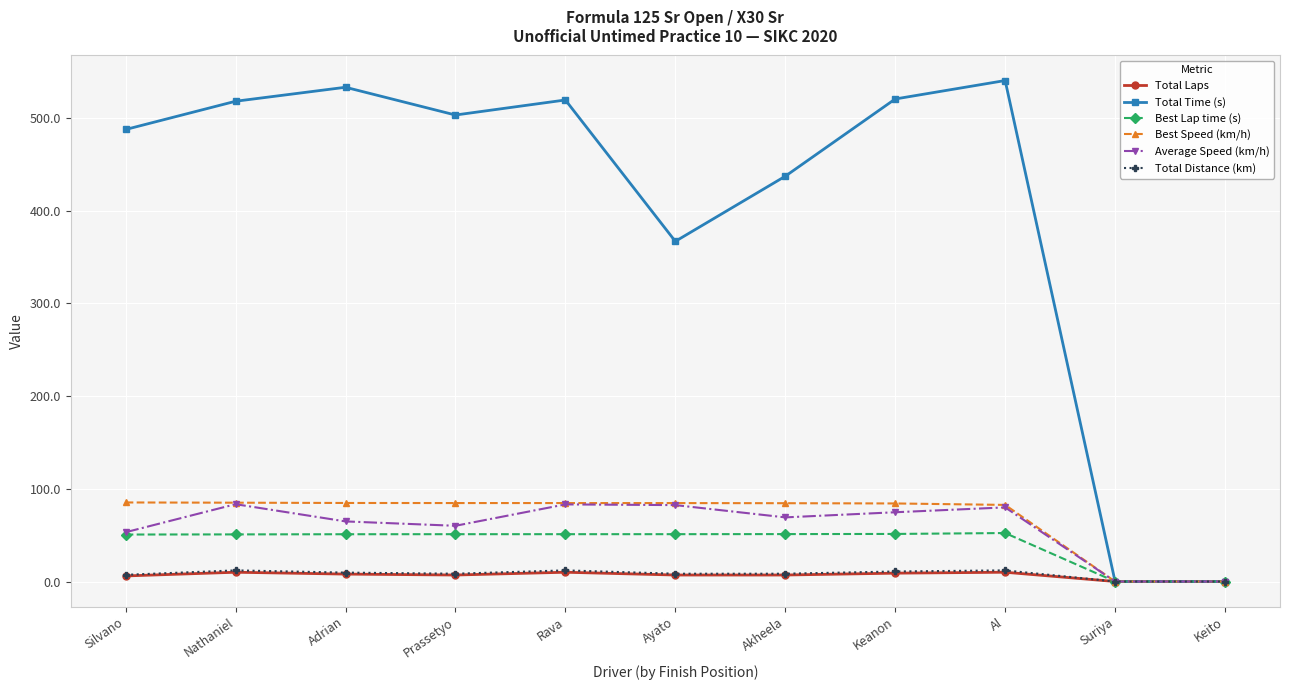

Where does the Total Time (s) series first go above 503?

Nathaniel